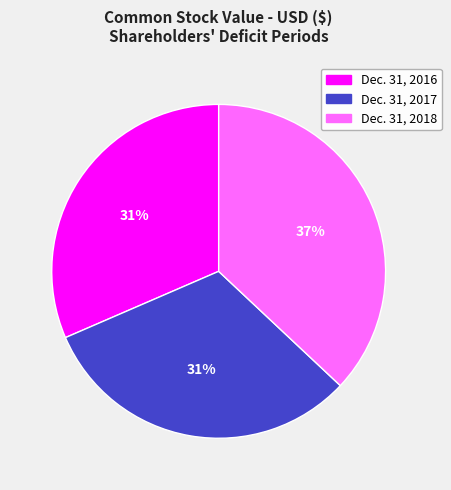

Which category has the biggest portion of the pie?

Dec. 31, 2018